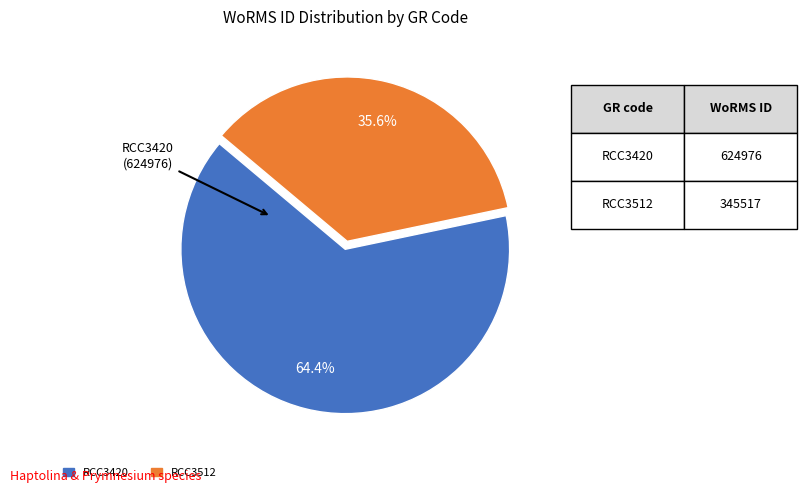

Is it true that RCC3420 is 78% of the pie?

False